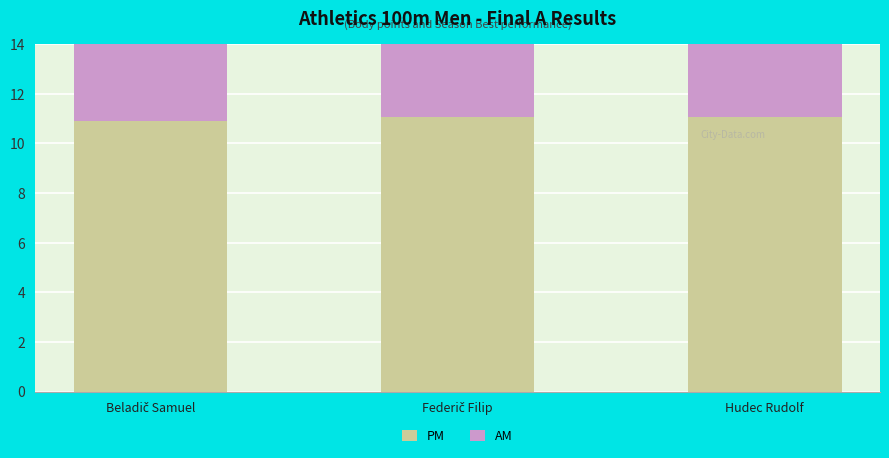

What is the approximate value of AM at Beladič Samuel?

9.0